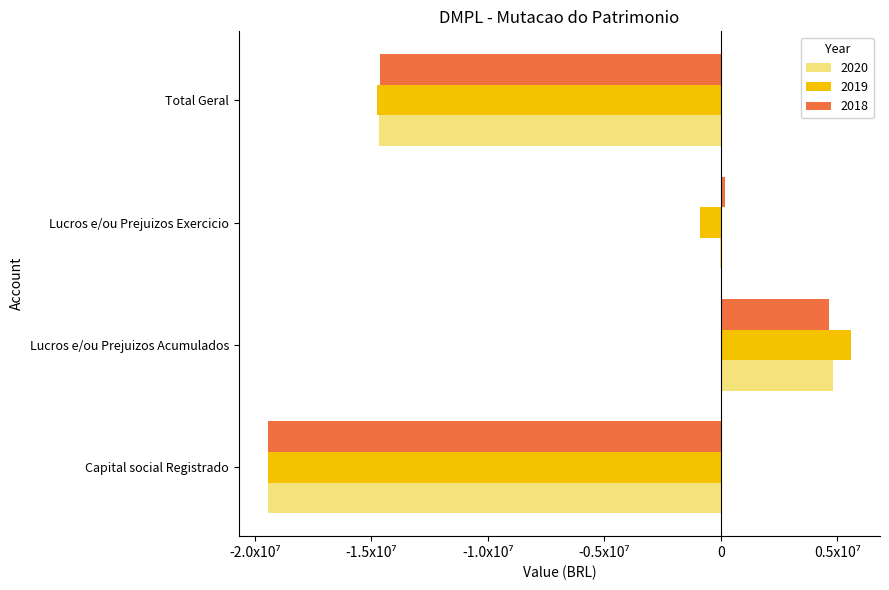

True or false: 2019 has a value of -23250097.6 at Total Geral.

False